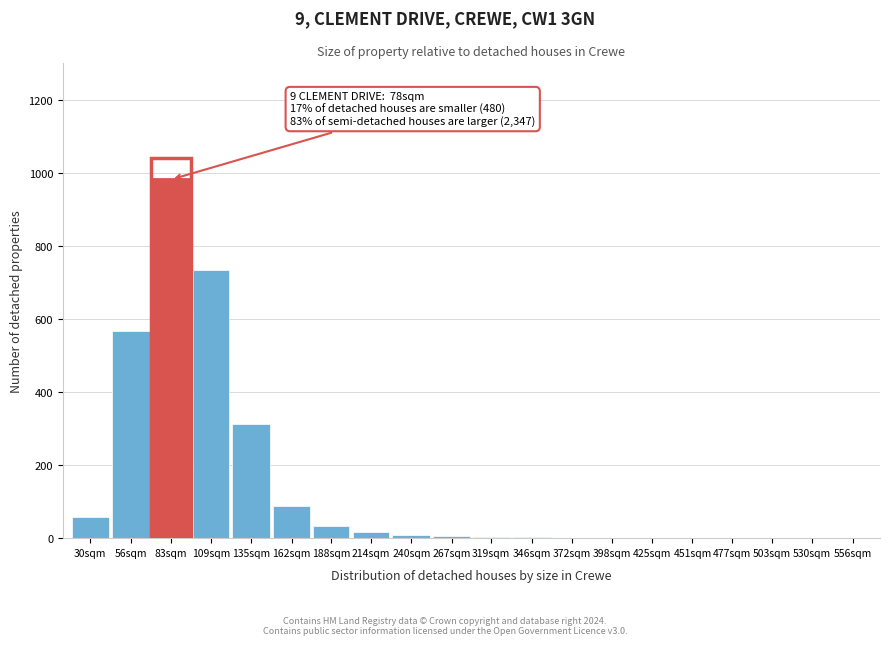

The value at 188sqm is 34. True or false?

True